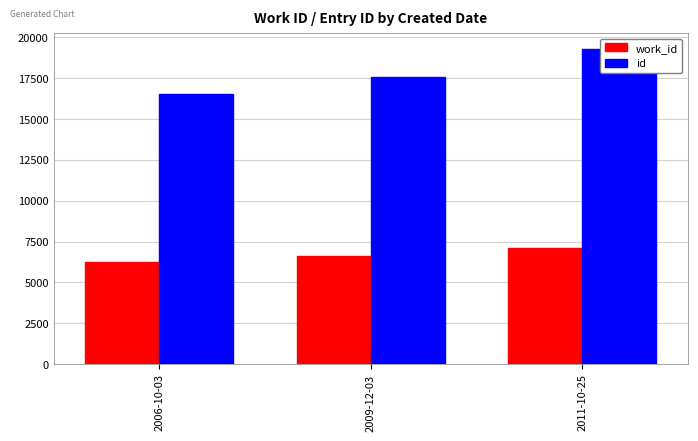

Reading left to right, transcribe all the data shown in this chart.

work_id: 2006-10-03=6232	2009-12-03=6613	2011-10-25=7120
id: 2006-10-03=16512	2009-12-03=17550	2011-10-25=19297